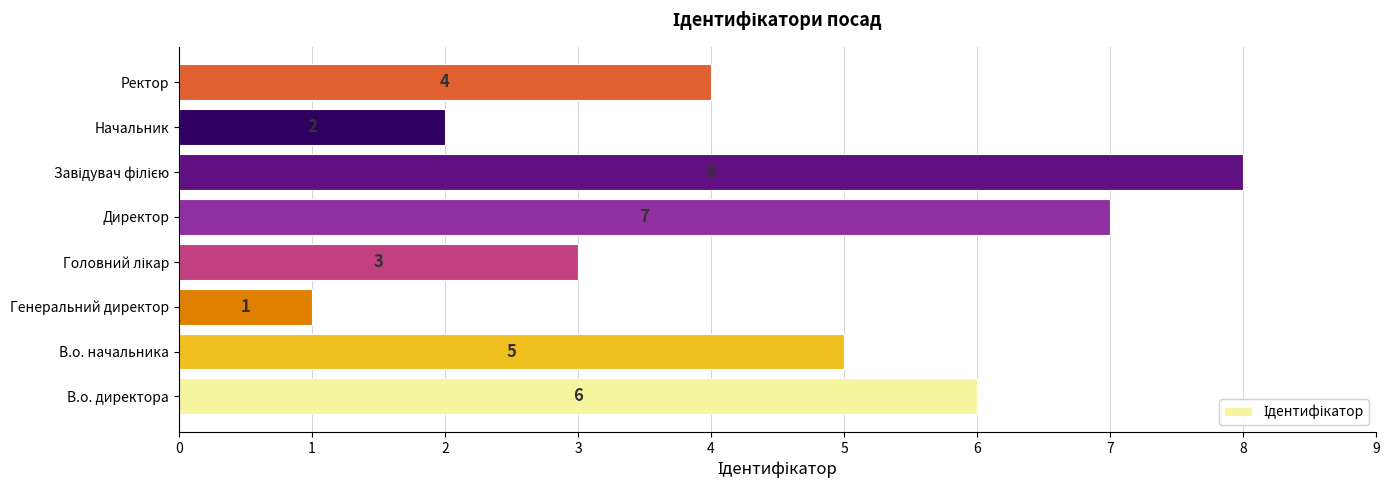

Reading bottom to top, transcribe all the data shown in this chart.

6	5	1	3	7	8	2	4